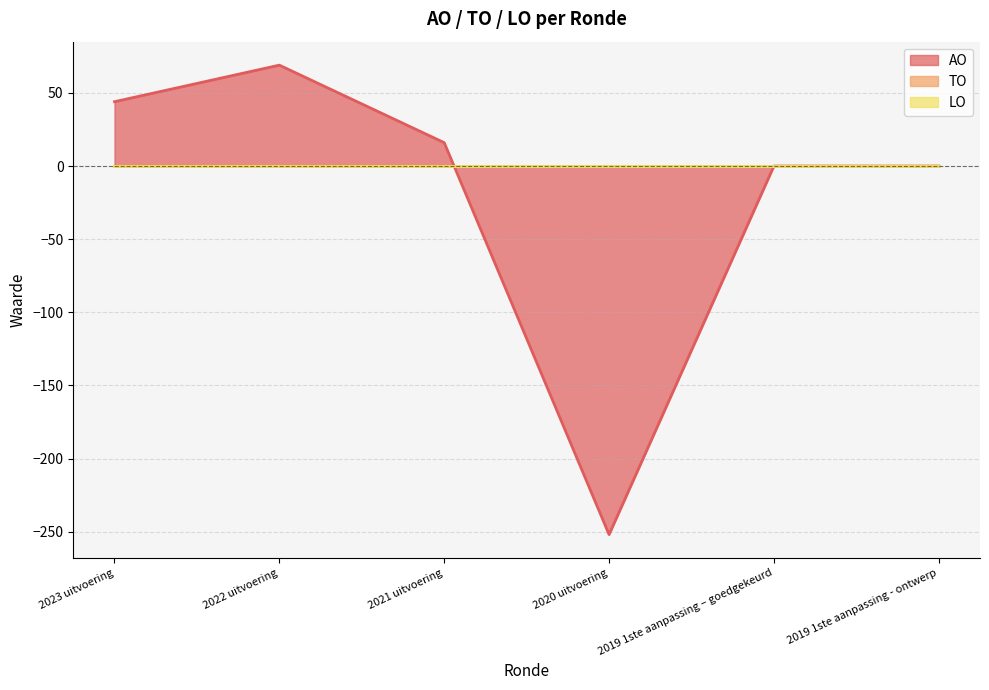

Which series has the largest total across all categories?

TO